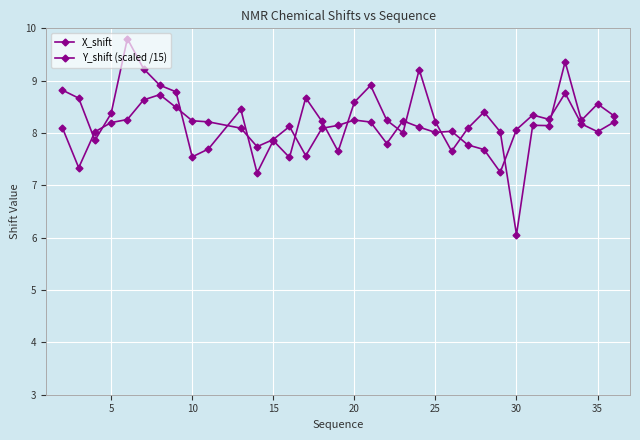

Is this an area chart (filled region under the line)?

No